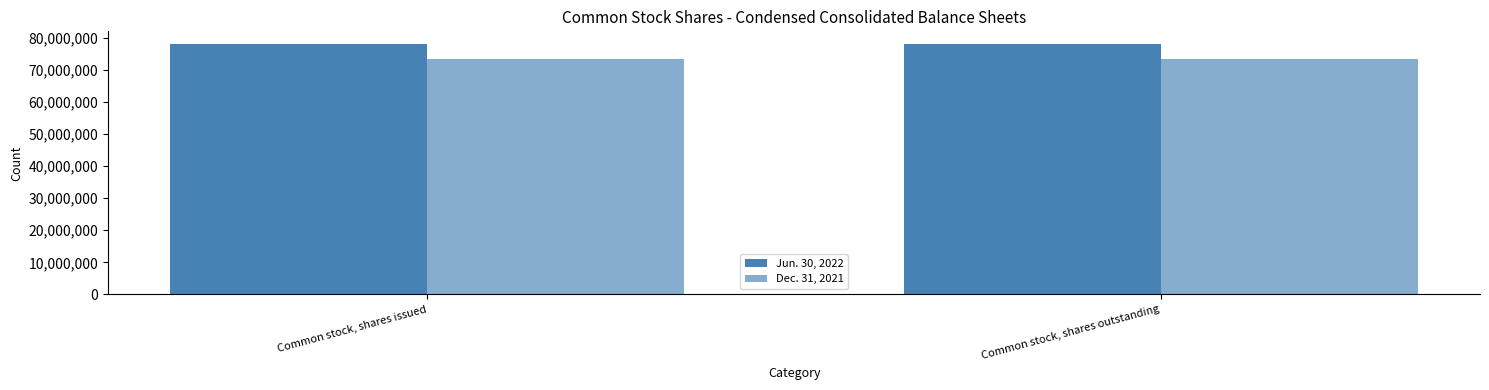

How many bars are there in total?

4